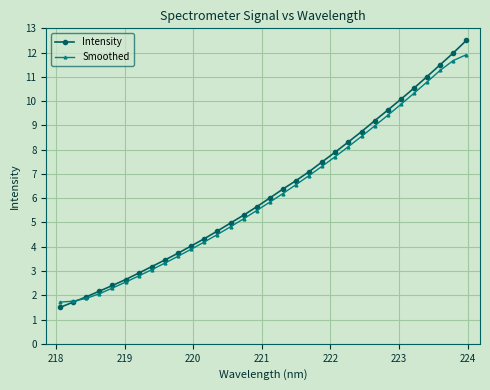

Which series has the widest spread of values?

Intensity